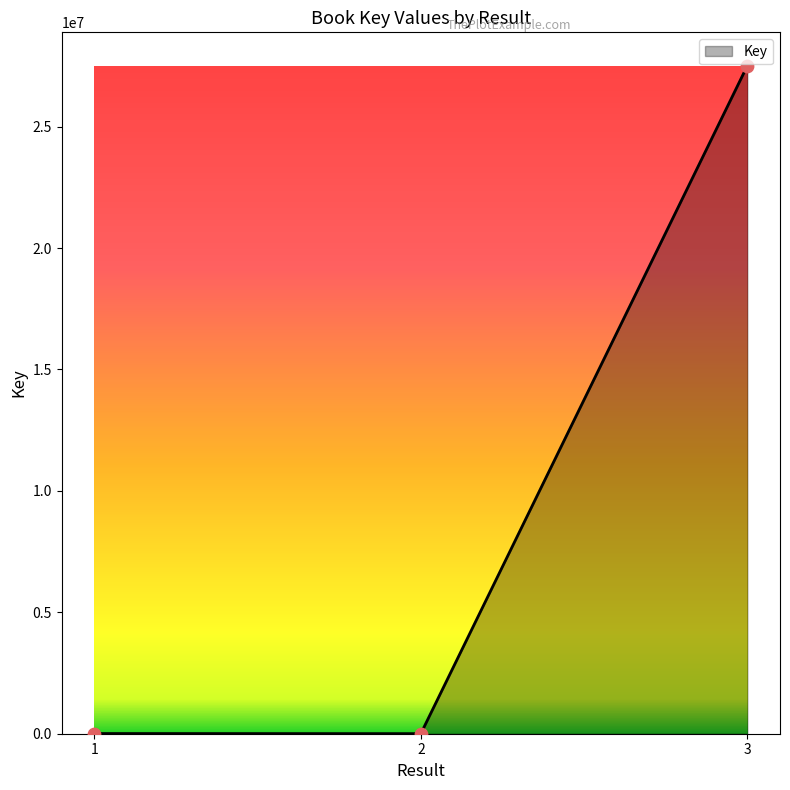

Which has a higher value, 3 or 2?

3